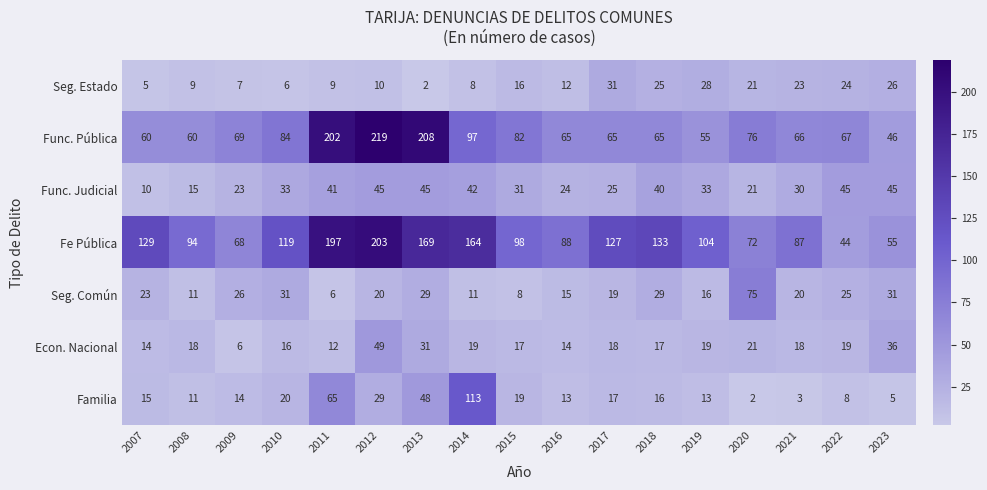

List the series in order of their peak value, highest first.

Func. Pública, Fe Pública, Familia, Seg. Común, Econ. Nacional, Func. Judicial, Seg. Estado